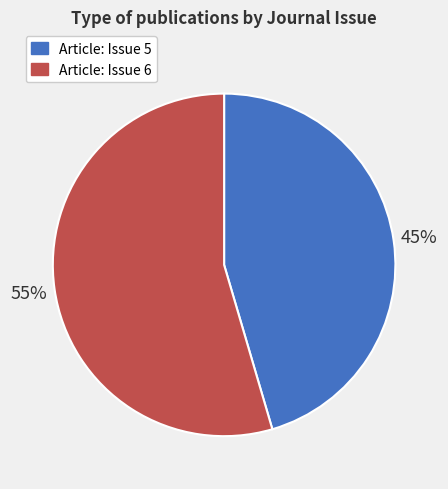

To the nearest percent, what is the average slice percentage?

50%